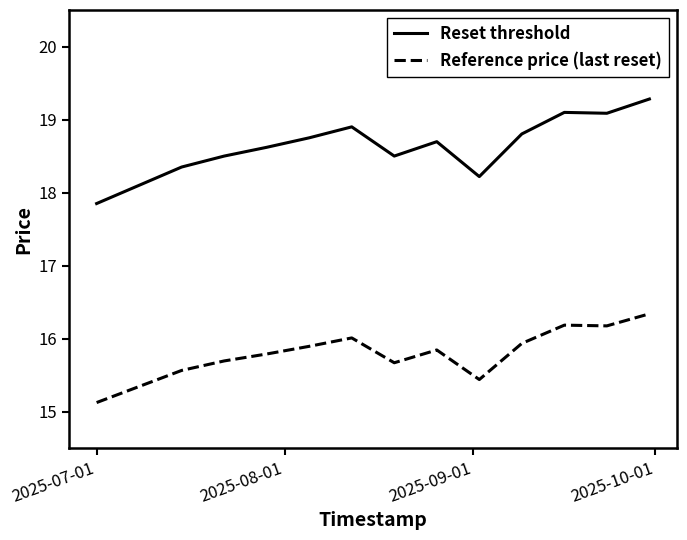

What is the maximum value for Reset threshold?

19.3